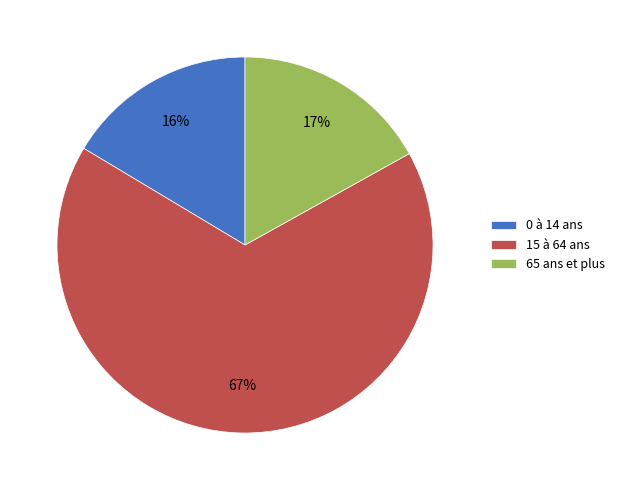

What percentage is the 0 à 14 ans slice, to the nearest percent?

16%